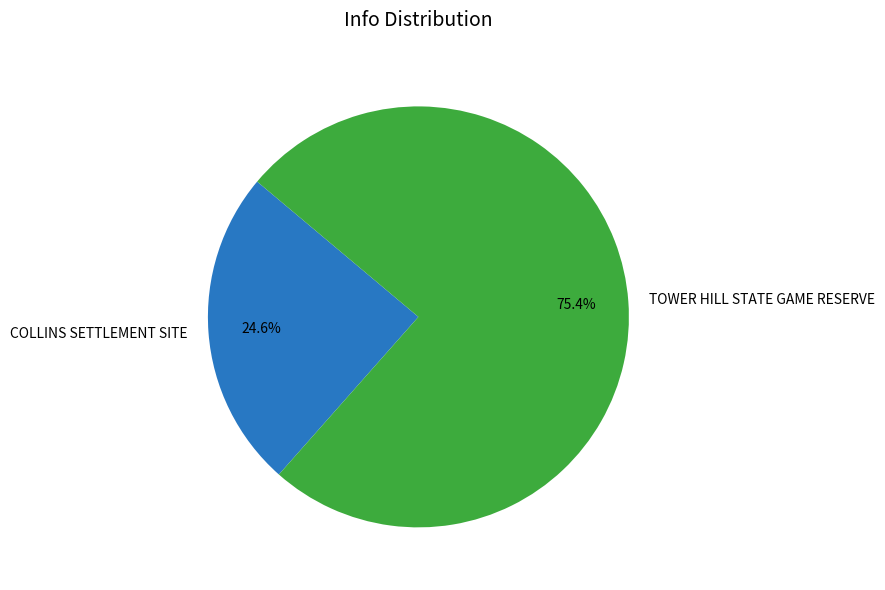

How many segments does this pie chart have?

2